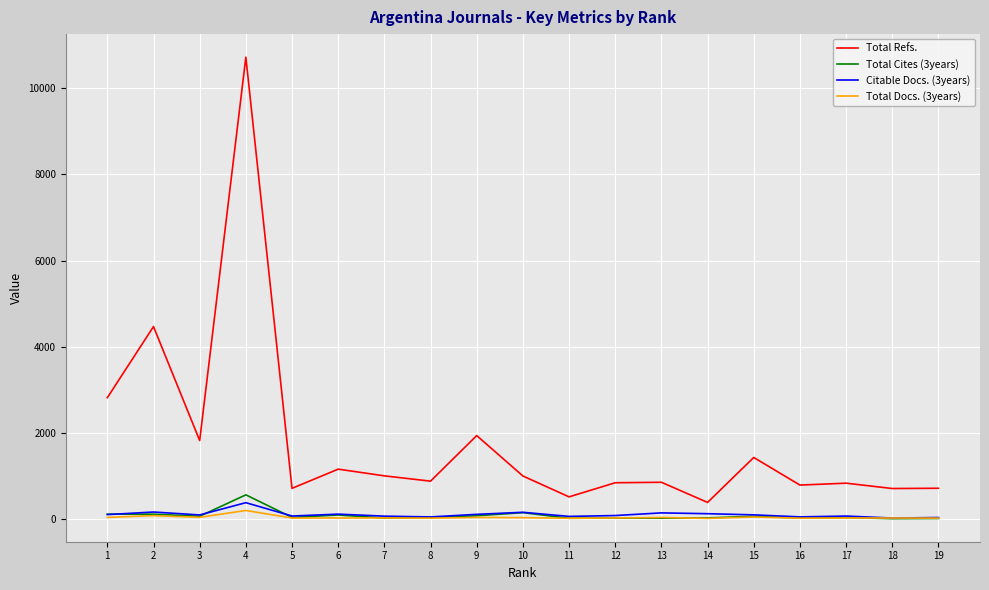

The value of Citable Docs. (3years) at 9 is 104. True or false?

True